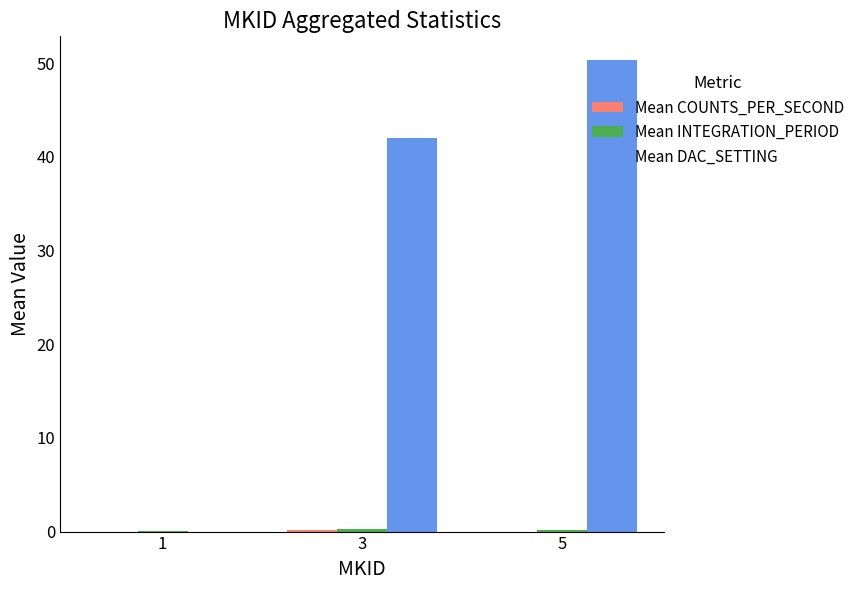

Which series has the largest total across all categories?

Mean DAC_SETTING